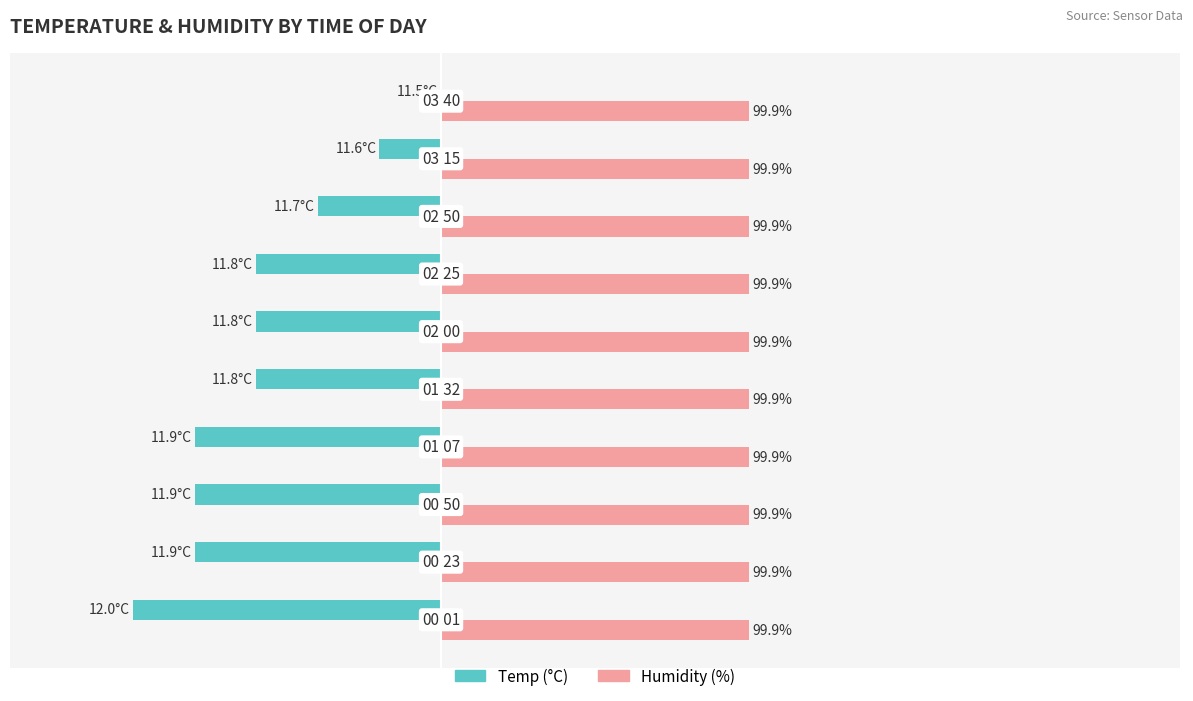

The Temp series shows -49.3 at 25. True or false?

False